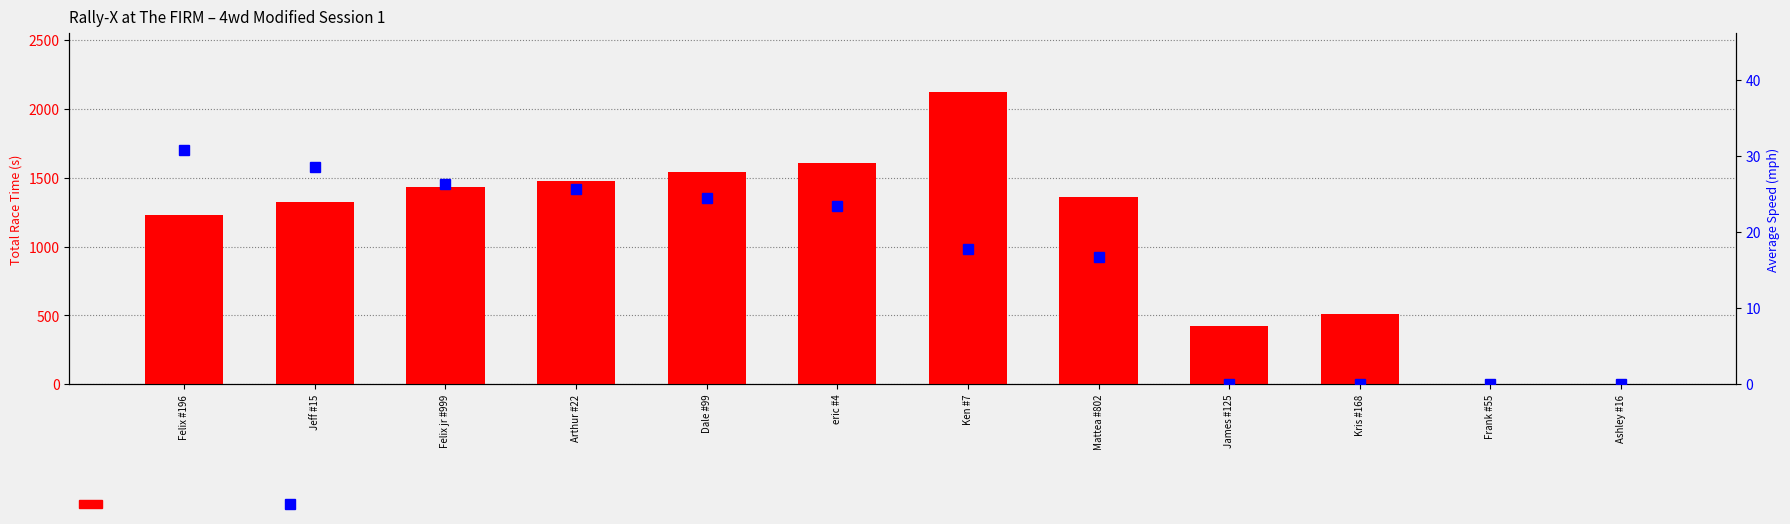

Are the bars horizontal?

No